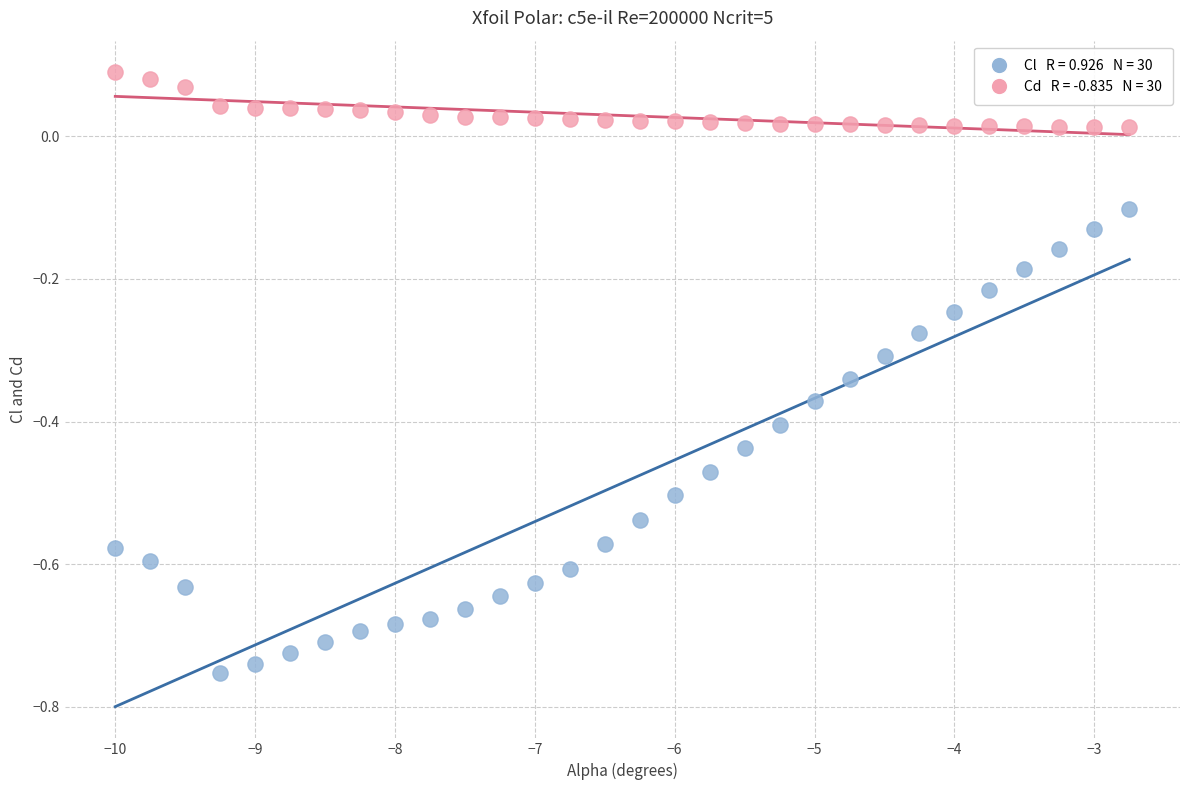

Across all data points, what is the range of X values (max minus min)?

7.2